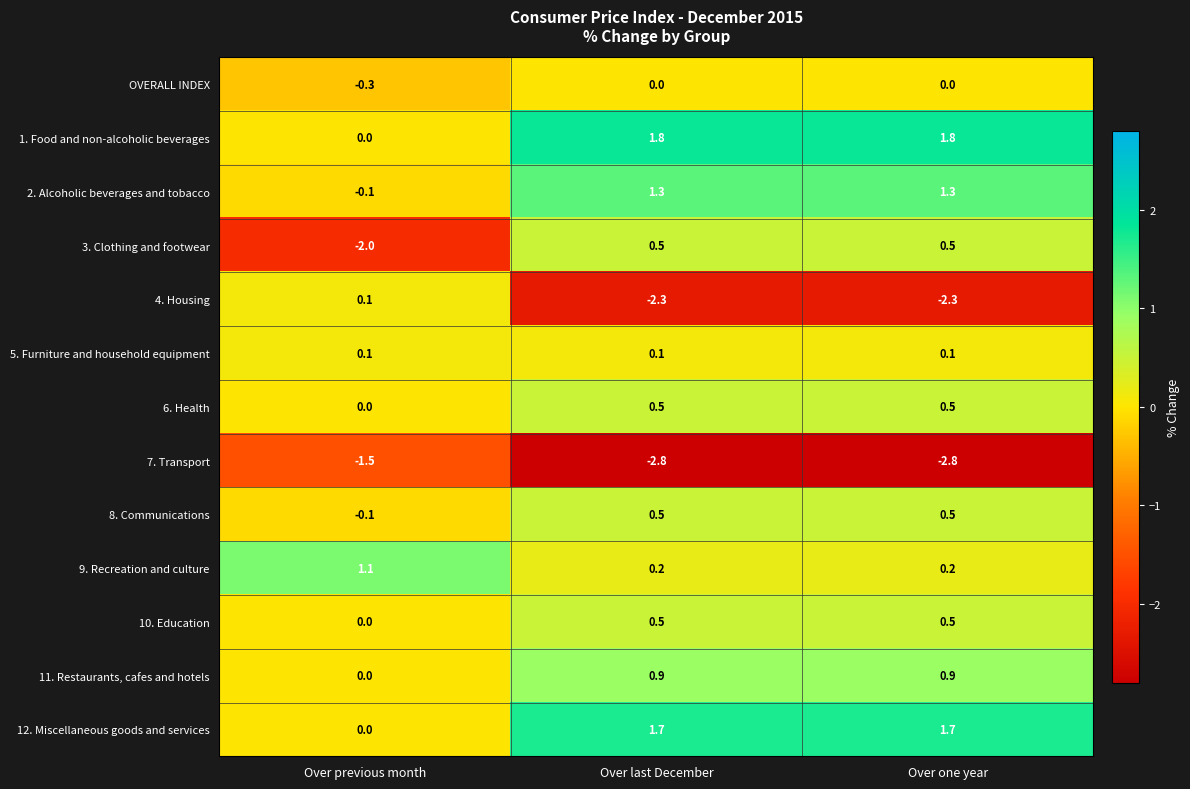

What is the average value of the 4. Housing series?

-1.5